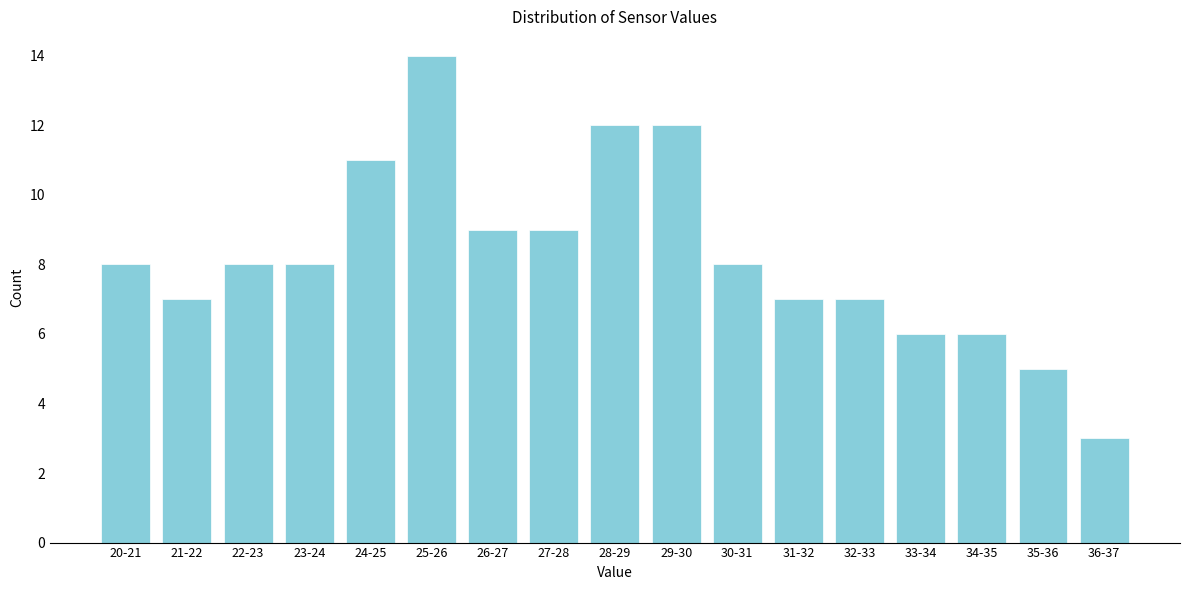

Reading left to right, what are all the values shown in this chart?

20-21=8	21-22=7	22-23=8	23-24=8	24-25=11	25-26=14	26-27=9	27-28=9	28-29=12	29-30=12	30-31=8	31-32=7	32-33=7	33-34=6	34-35=6	35-36=5	36-37=3